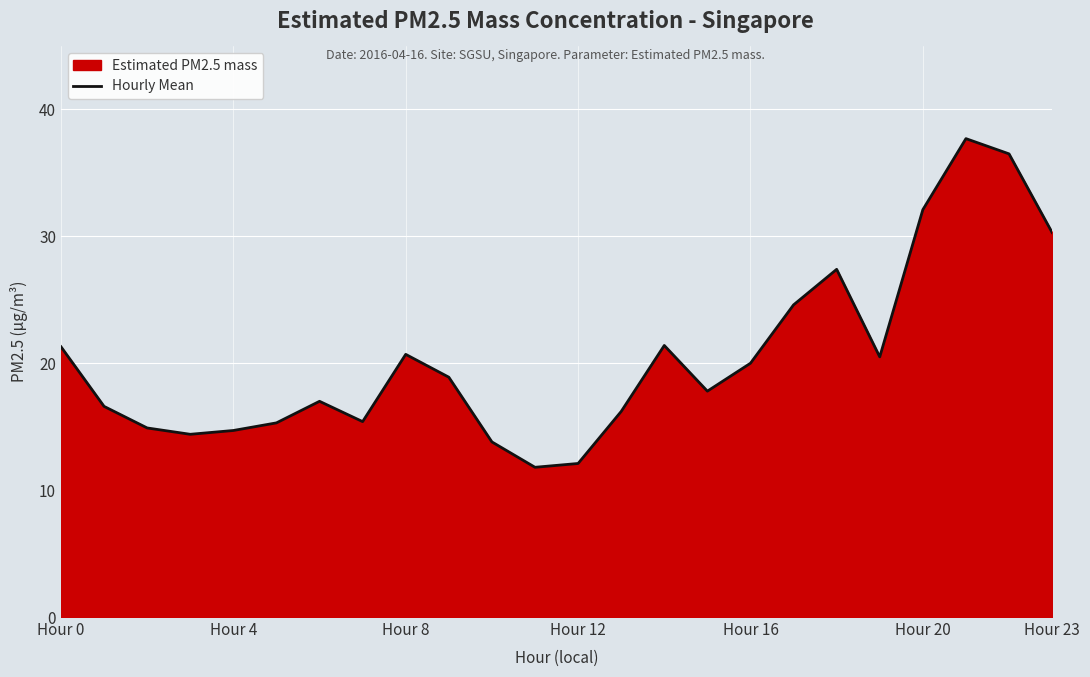

How many points are higher than both their immediate neighbors (excluding endpoints)?

5